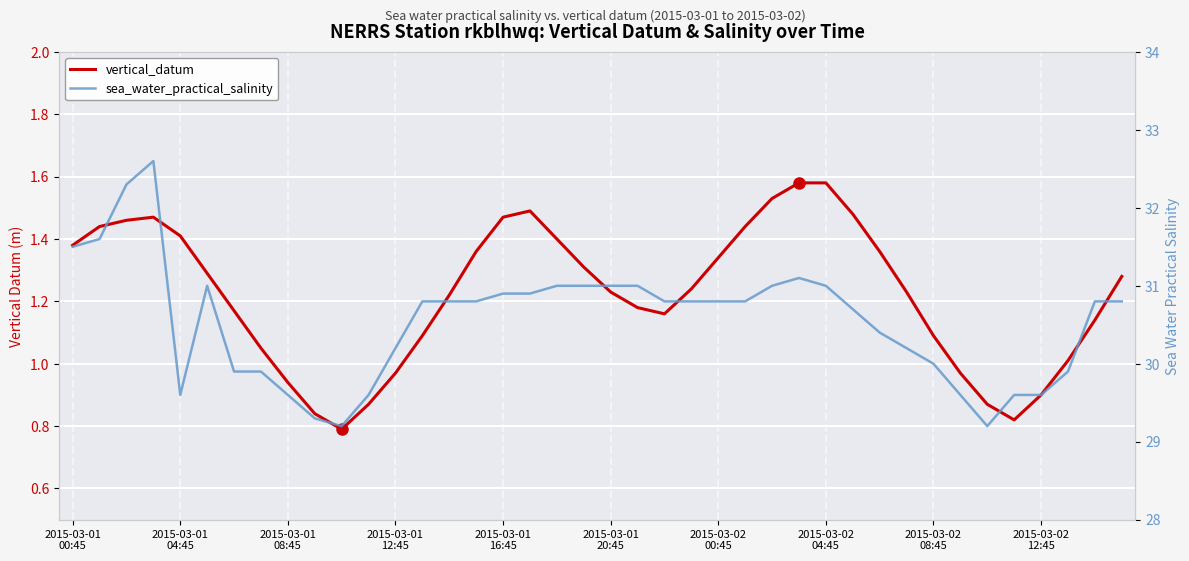

True or false: vertical_datum and sea_water_practical_salinity intersect in this chart.

False